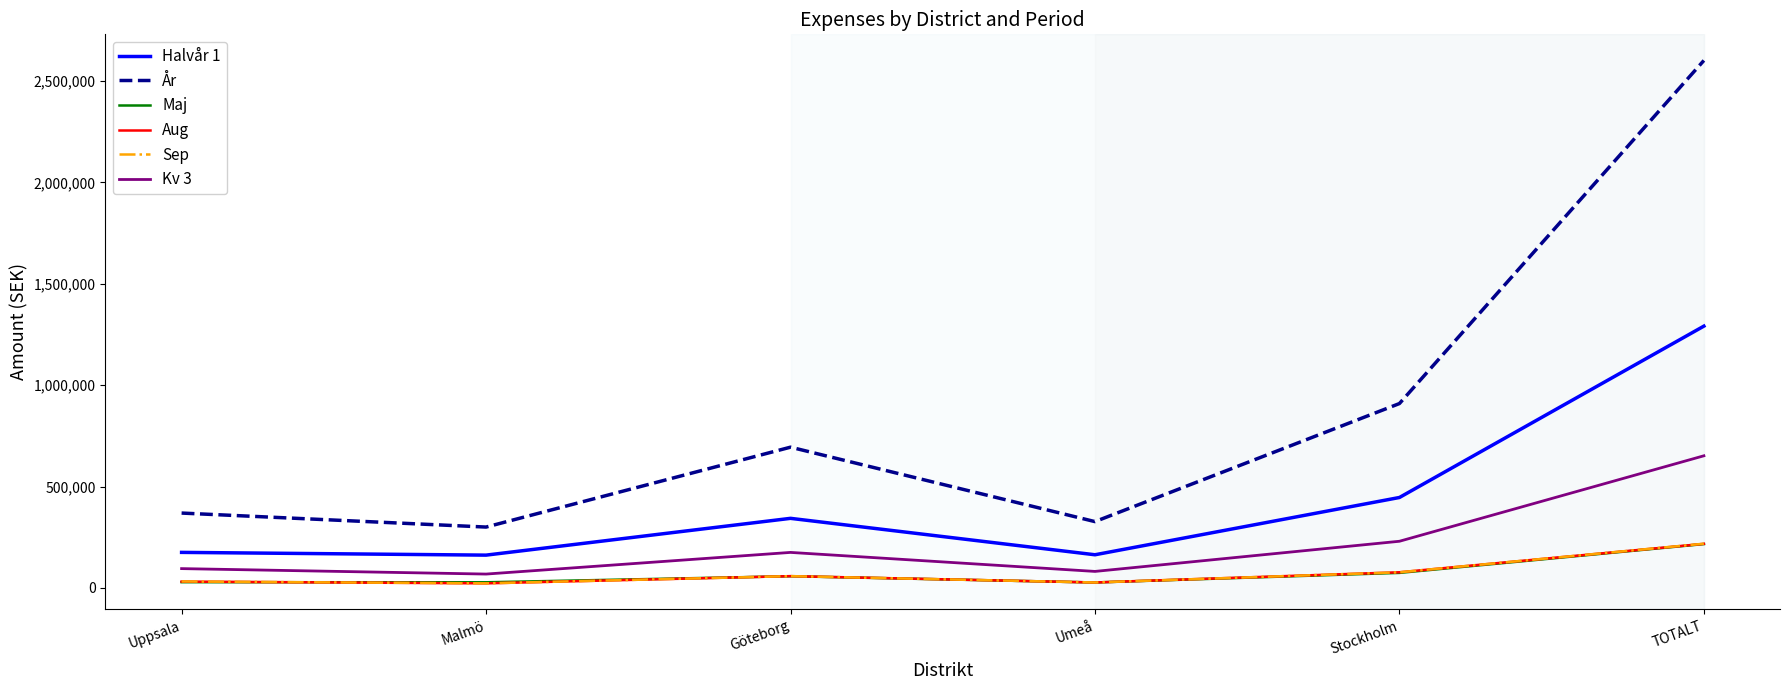

Which category has the highest value across all series?

TOTALT